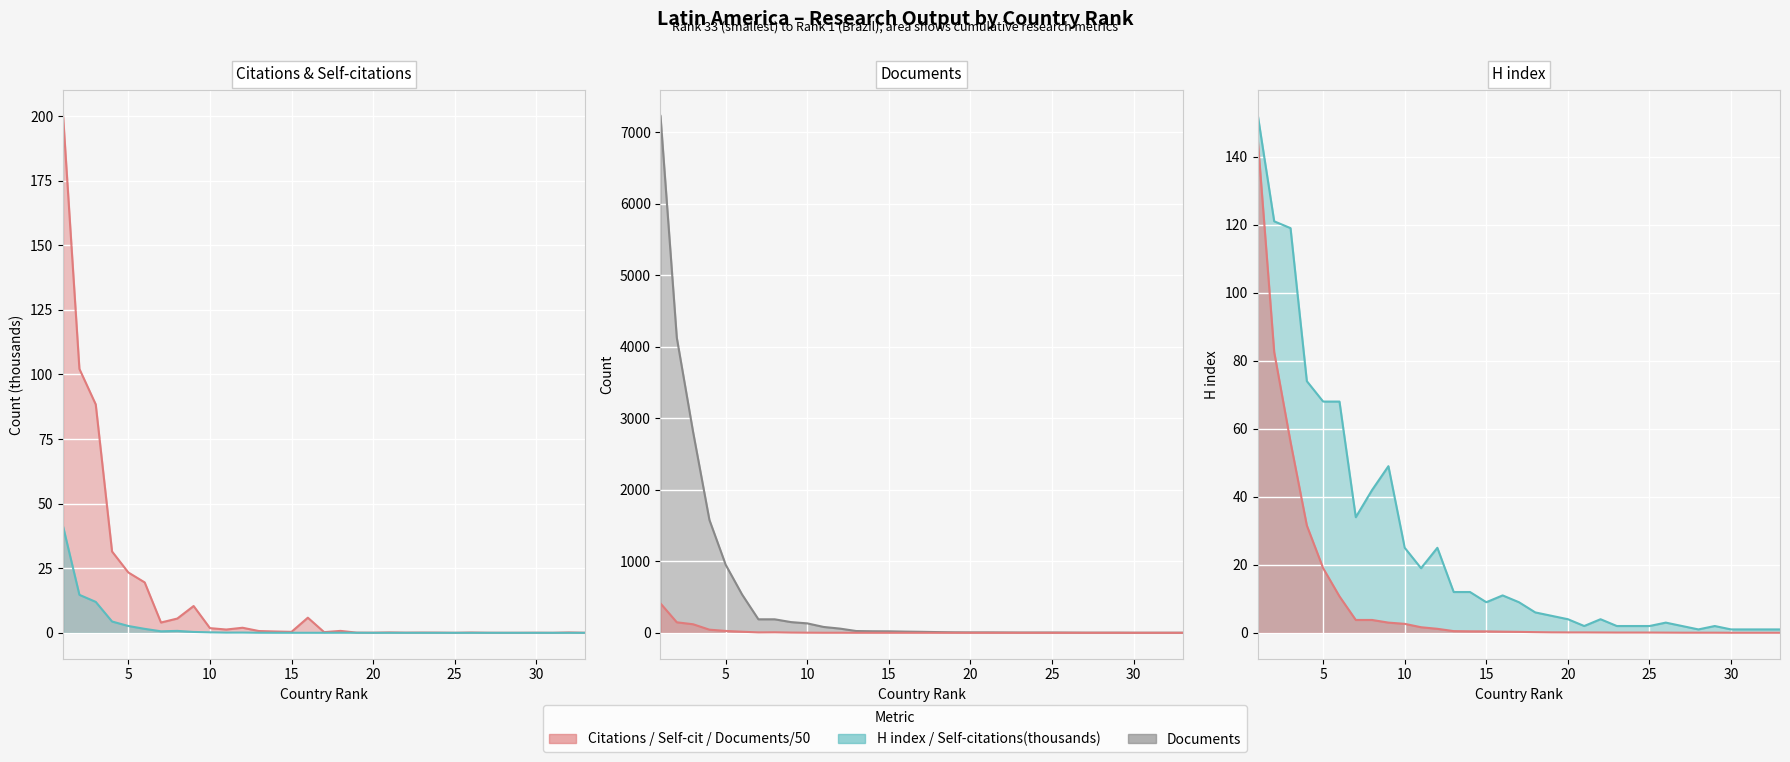

Between 26 and 15, which is larger?

15